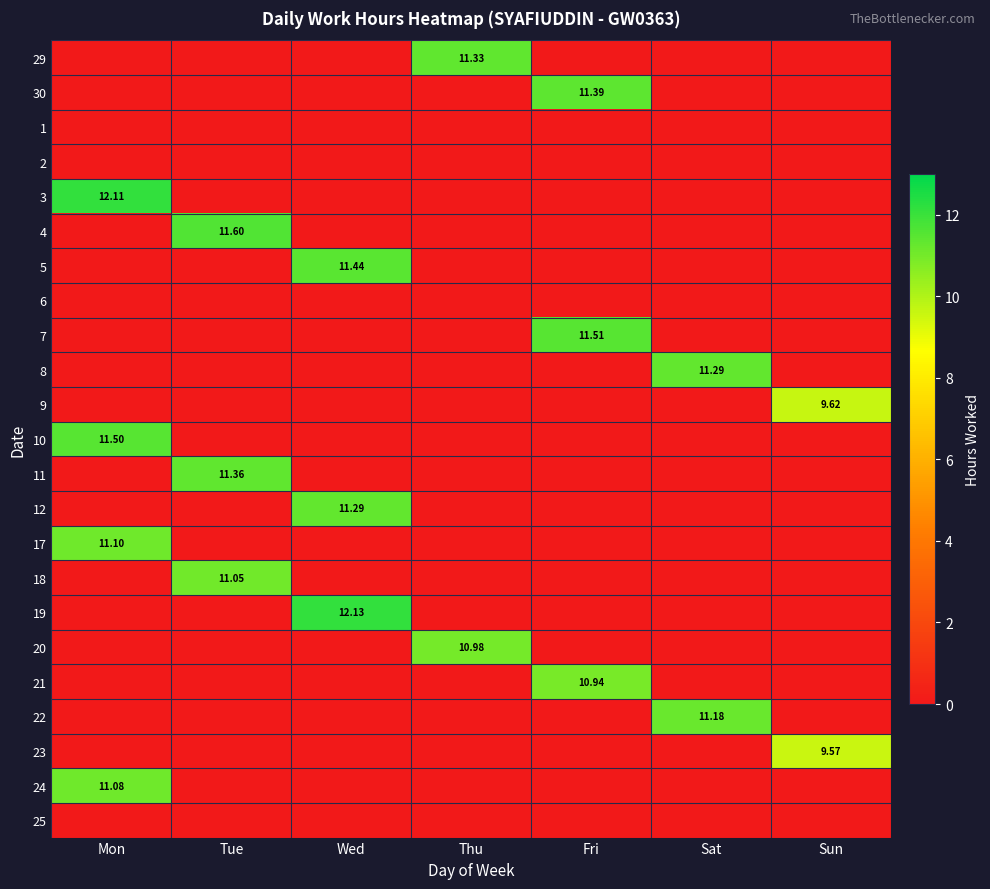

Rank the series by their maximum value, from lowest to highest.

1, 2, 6, 25, 23, 9, 21, 20, 18, 24, 17, 22, 8, 12, 29, 11, 30, 5, 10, 7, 4, 3, 19